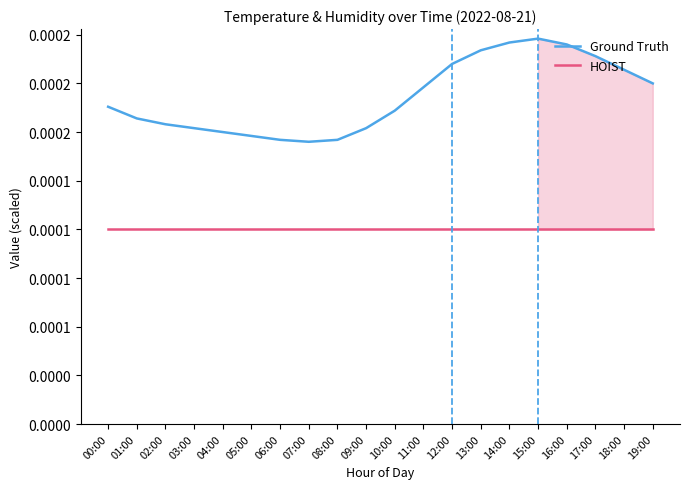

The Ground Truth series shows 0.0 at 07:00. True or false?

True